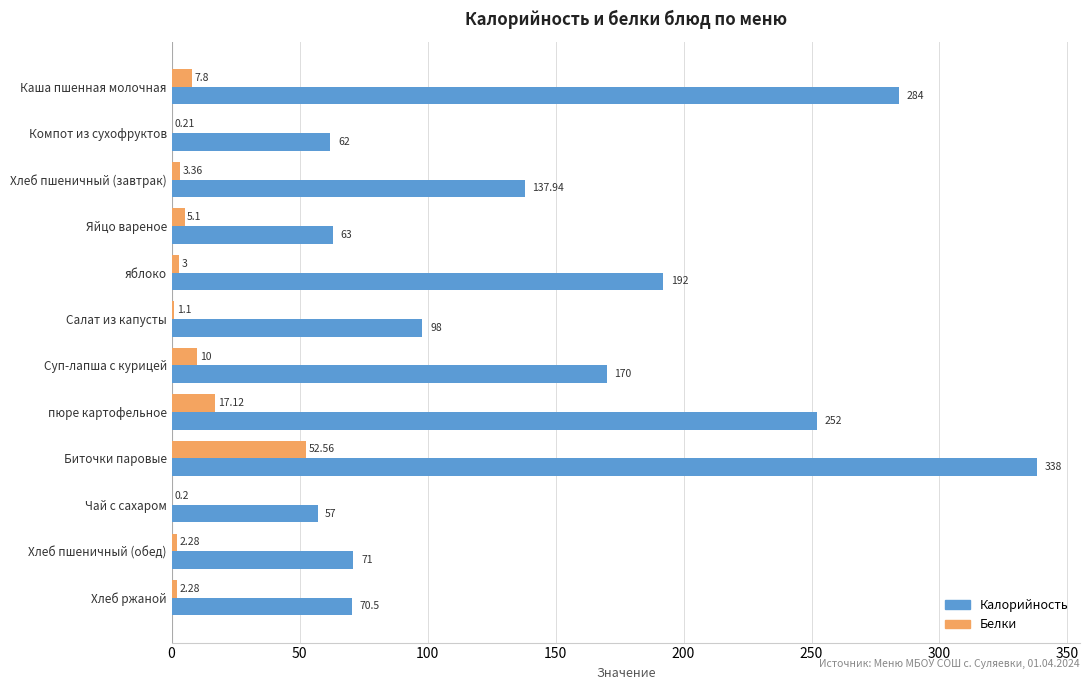

At which category is the sum across all series the highest?

Биточки паровые